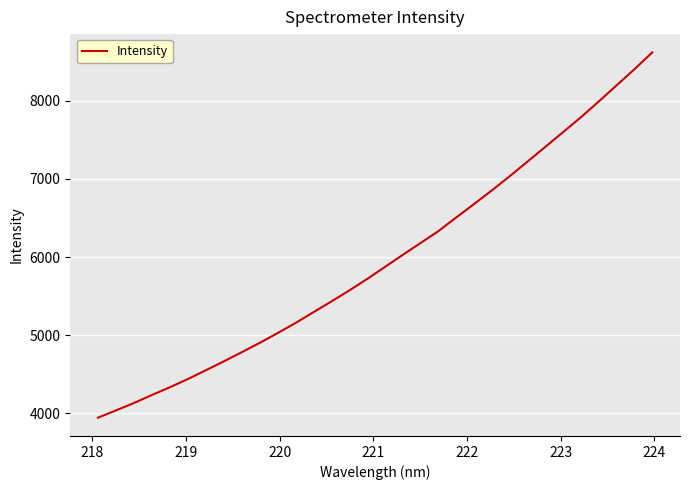

What is the smallest value displayed?

3944.3